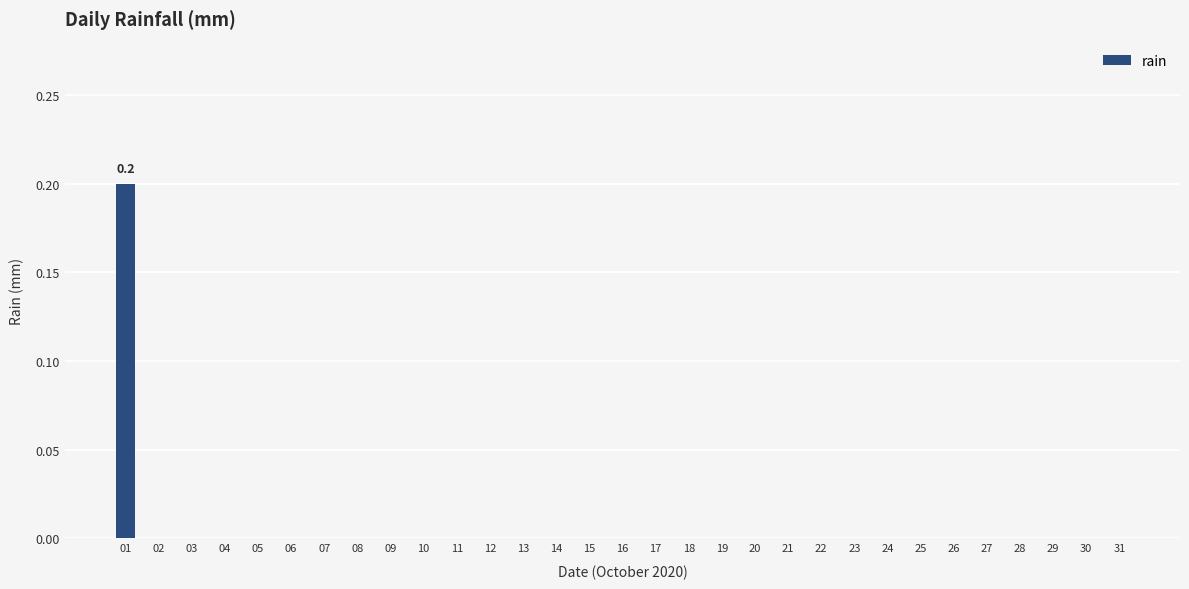

Reading right to left, list all the values displayed in this chart.

31=0.0	30=0.0	29=0.0	28=0.0	27=0.0	26=0.0	25=0.0	24=0.0	23=0.0	22=0.0	21=0.0	20=0.0	19=0.0	18=0.0	17=0.0	16=0.0	15=0.0	14=0.0	13=0.0	12=0.0	11=0.0	10=0.0	09=0.0	08=0.0	07=0.0	06=0.0	05=0.0	04=0.0	03=0.0	02=0.0	01=0.2